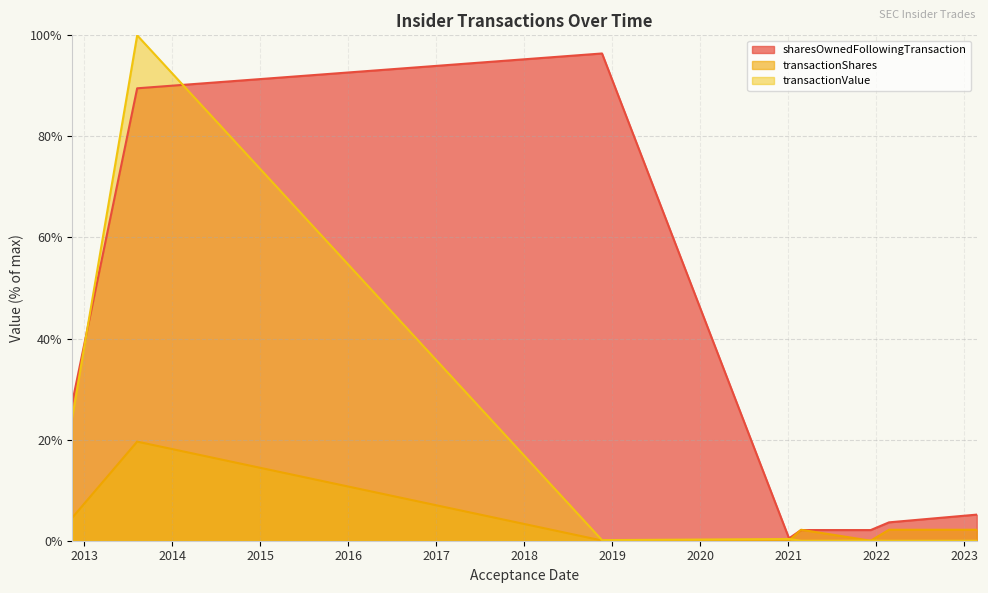

Between 2021-02-23 and 2012-11-13, which is larger?

2012-11-13